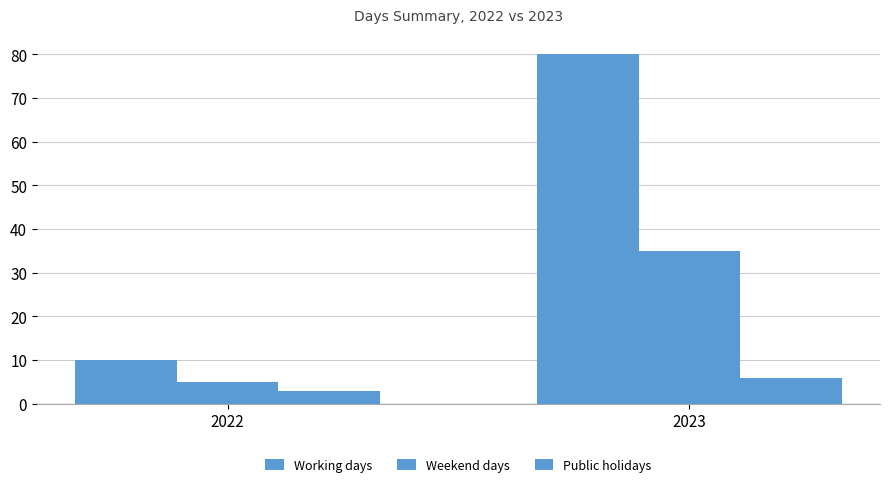

Count the number of categories in the chart.

2